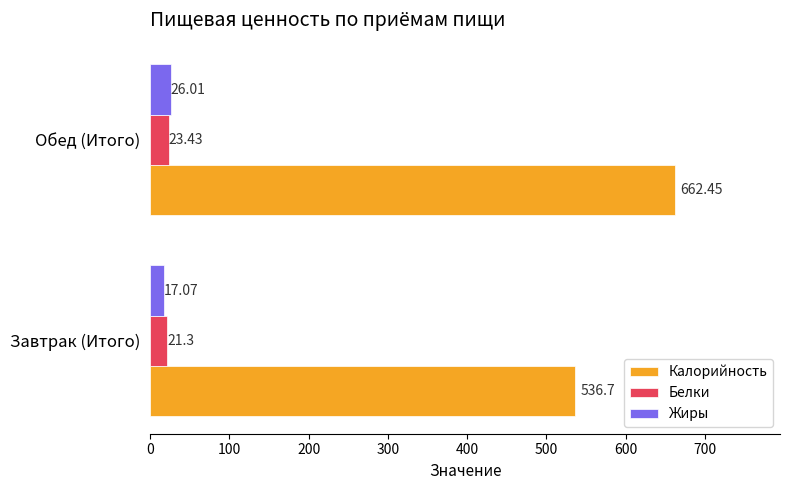

What is the average value of the Белки series?

22.4